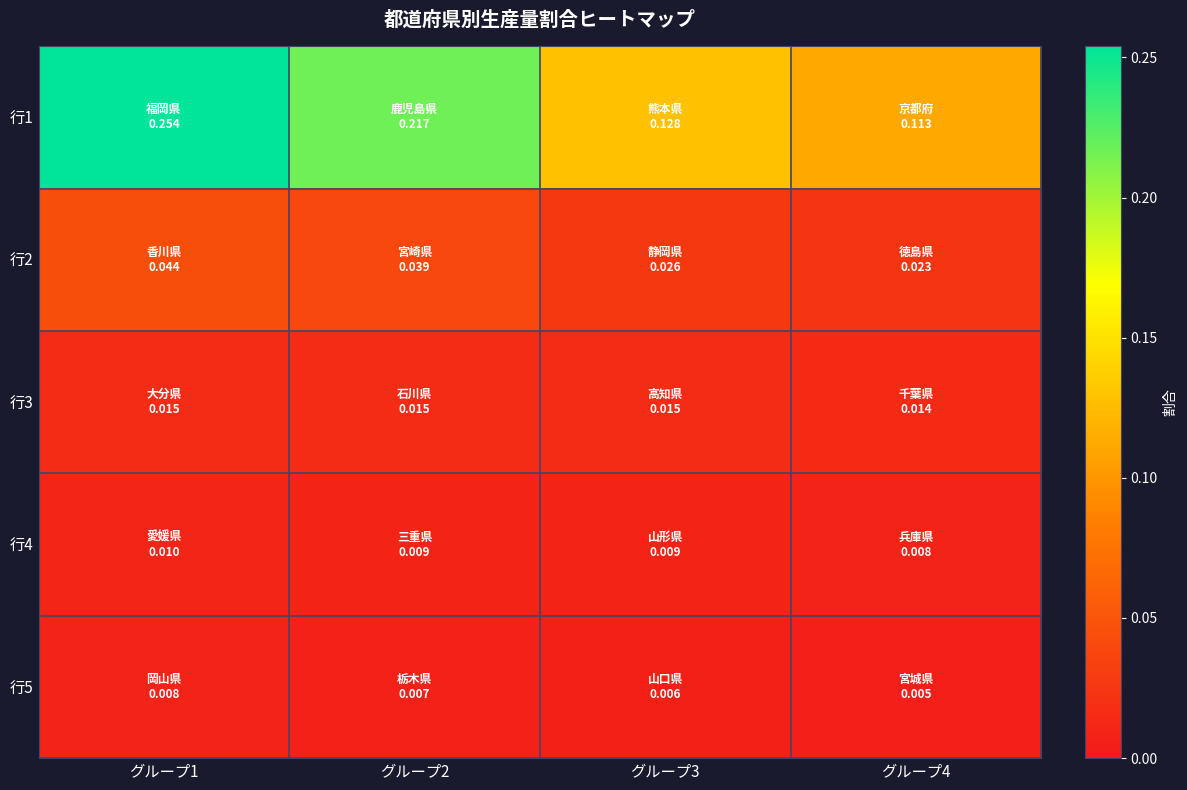

What is the total value across all series at グループ3?

0.2